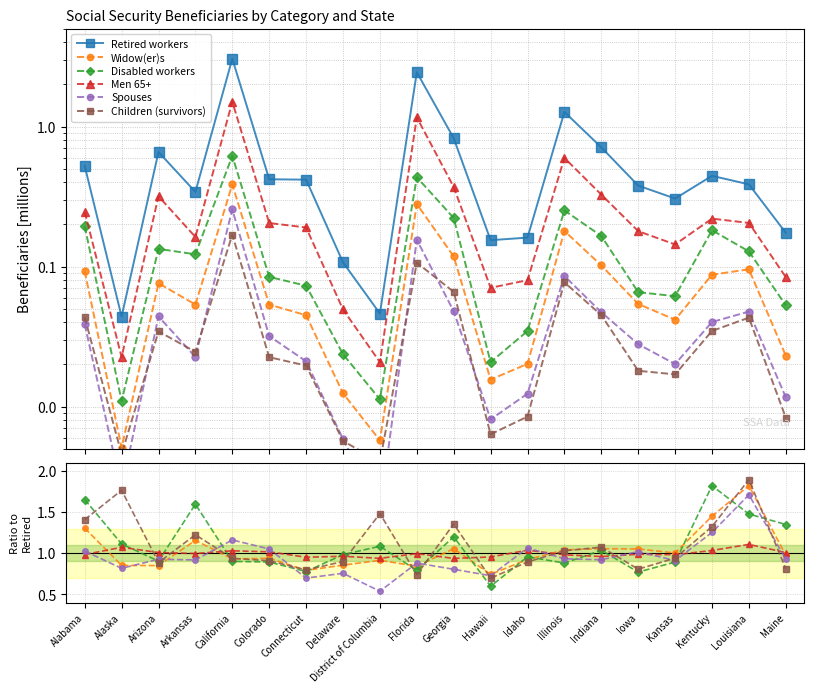

Rank the categories by Spouses value from highest to lowest.

Louisiana, Kentucky, California, Idaho, Colorado, Alabama, Iowa, Illinois, Arizona, Maine, Indiana, Arkansas, Kansas, Florida, Alaska, Georgia, Delaware, Hawaii, Connecticut, District of Columbia